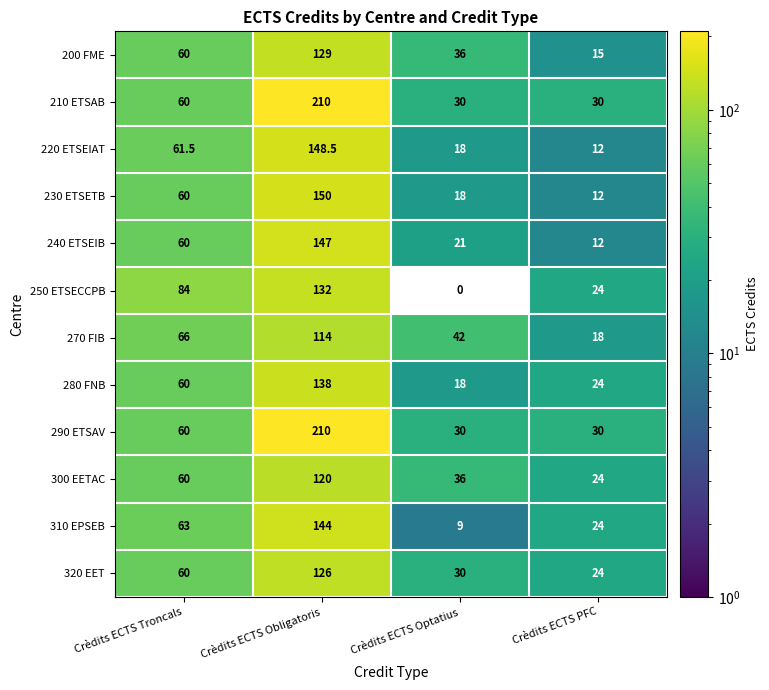

Between Crèdits ECTS Troncals and Crèdits ECTS Optatius, which series saw the biggest shift?

250 ETSECCPB